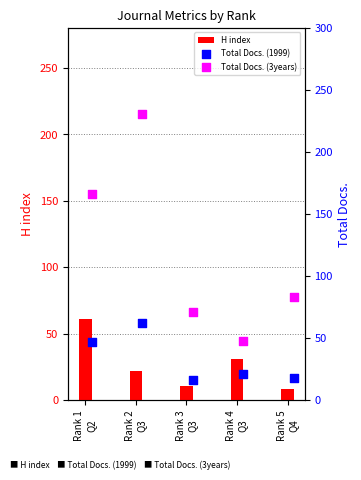

Which series has the widest spread of Y values?

Total Docs. (3years)